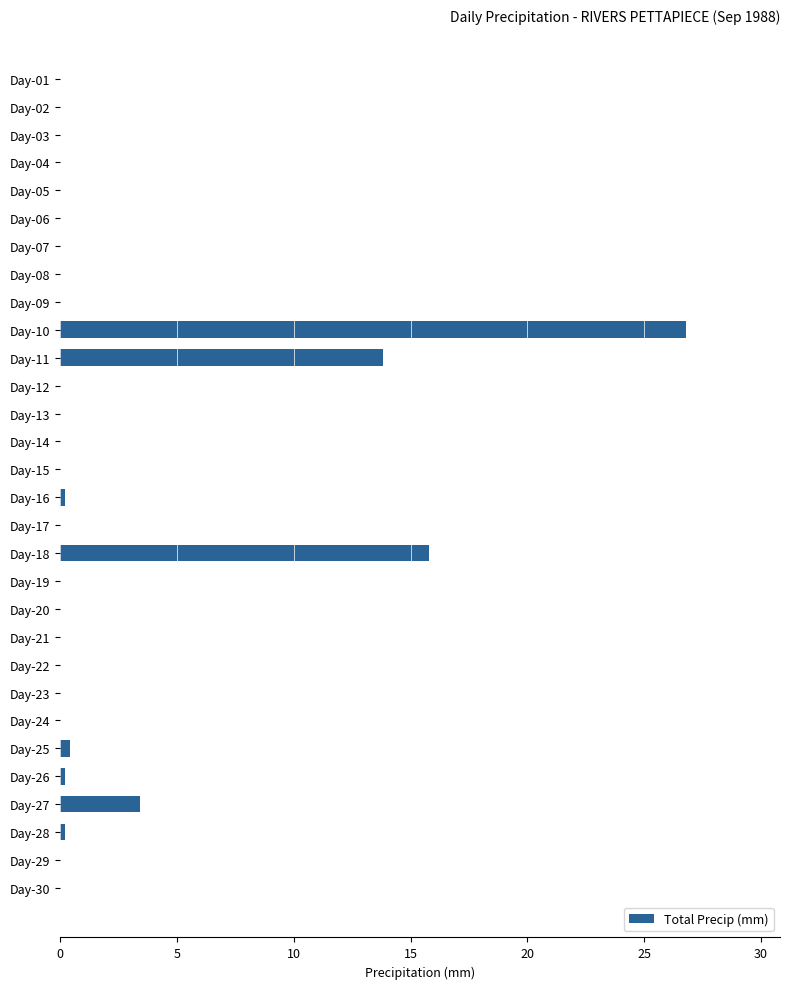

At which category does the chart reach its peak across all series?

Day-10